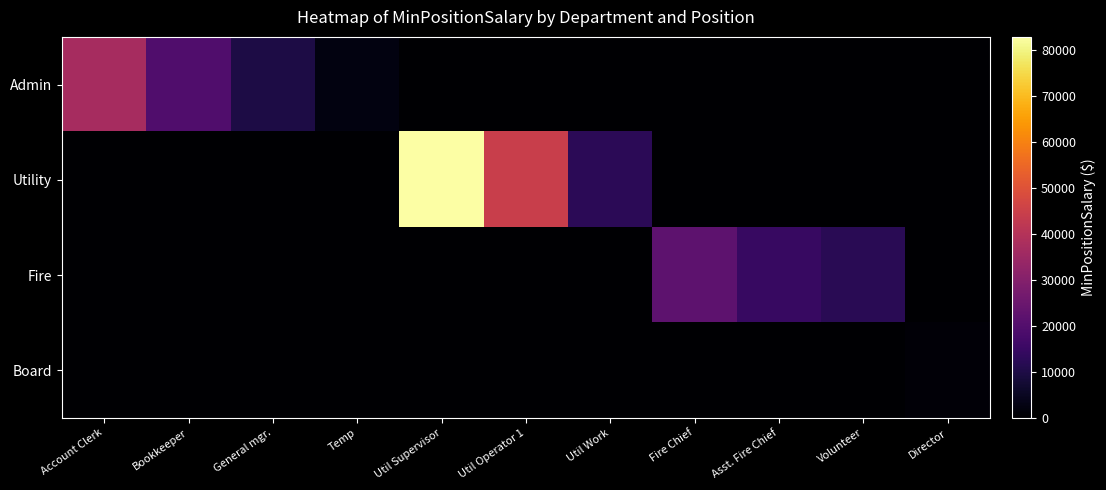

Which label corresponds to the largest value in the chart?

Util Supervisor